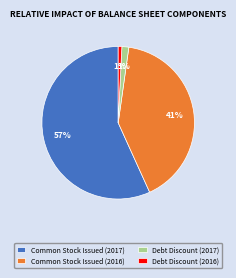

Between Common Stock Issued (2016) and Debt Discount (2017), which is larger?

Common Stock Issued (2016)